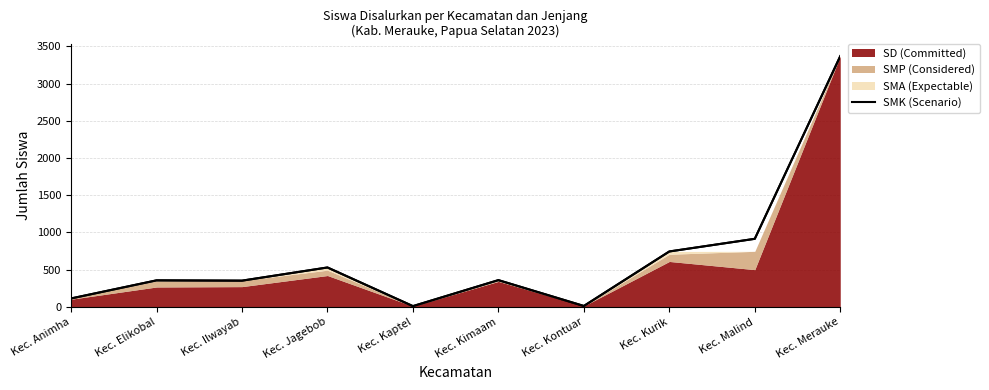

Reading left to right, list all the values displayed in this chart.

Kec. Animha=114	Kec. Elikobal=357	Kec. Ilwayab=353	Kec. Jagebob=530	Kec. Kaptel=11	Kec. Kimaam=360	Kec. Kontuar=13	Kec. Kurik=745	Kec. Malind=915	Kec. Merauke=3368